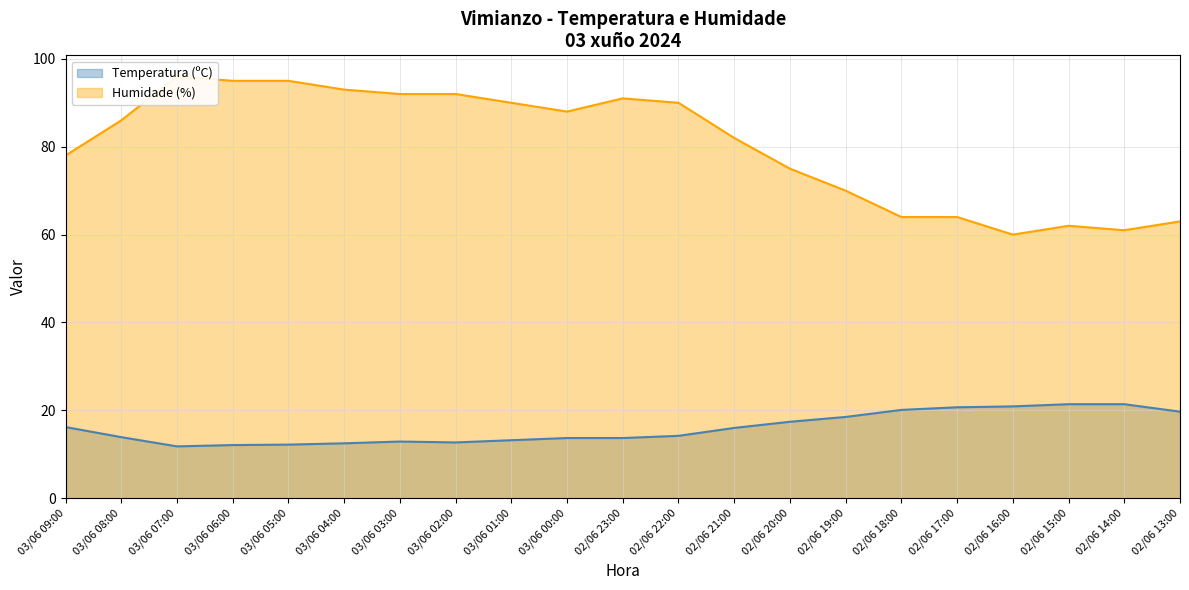

Between 03/06 01:00 and 02/06 23:00, which is larger?

02/06 23:00